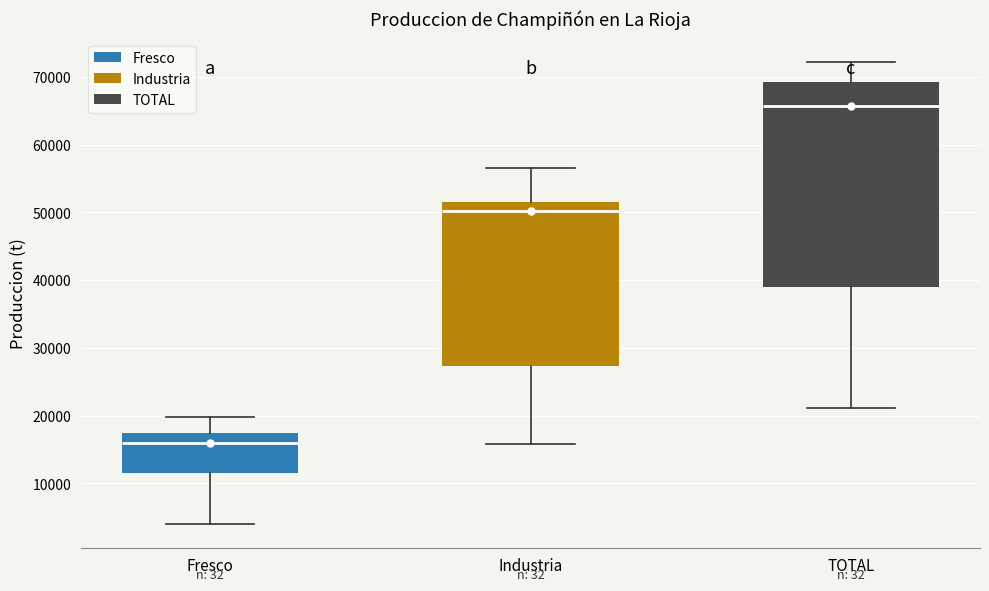

Reading left to right, read every box against the y-axis: the position of its median line, the range the box covers, and the ends of its whiskers. The values are not printed on the chart, so give them approximately, as read against the axis.

Fresco: median 16000, box 11000 to 17000, whiskers 4000 to 20000
Industria: median 50000, box 27000 to 52000, whiskers 16000 to 57000
TOTAL: median 66000, box 39000 to 69000, whiskers 21000 to 72000